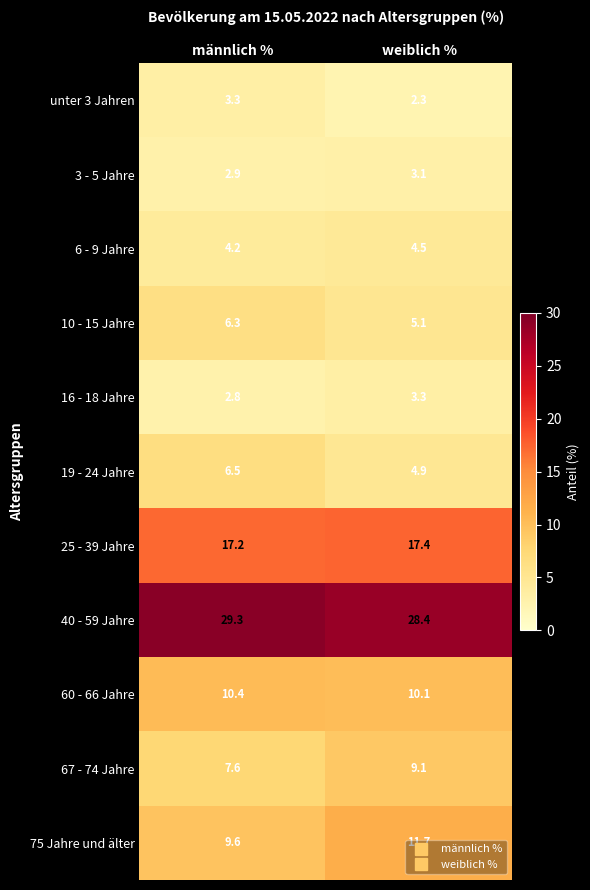

List the labels in order of 25 - 39 Jahre value, smallest first.

männlich %, weiblich %